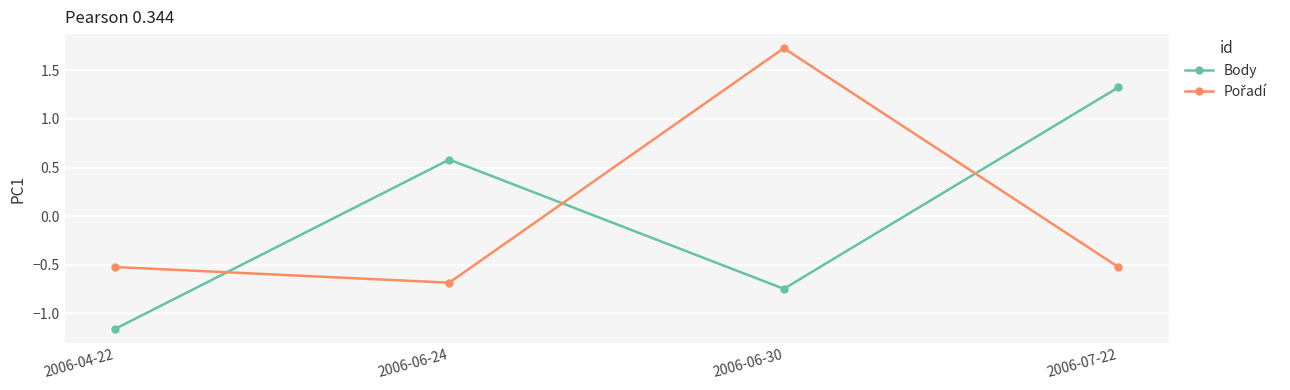

How many distinct data groups are displayed?

2